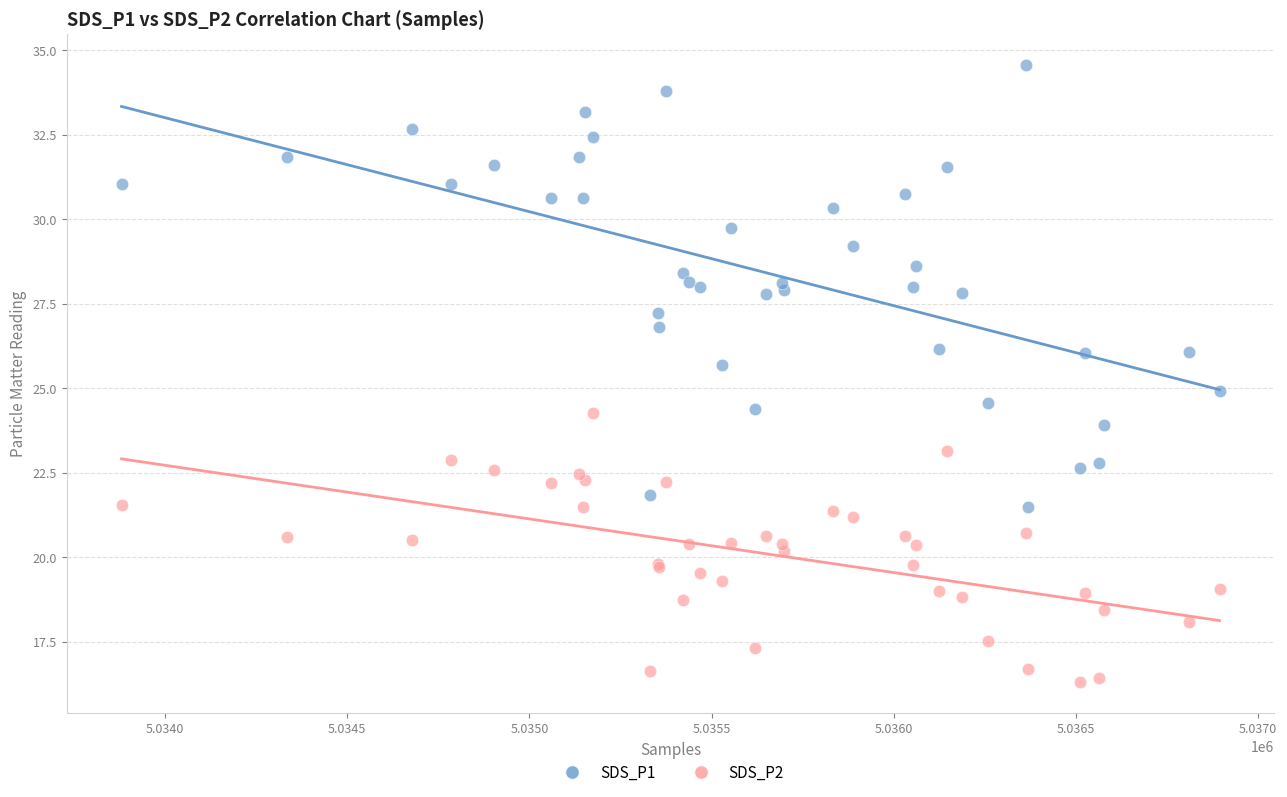

Which series has the largest Y range (max minus min)?

SDS_P1